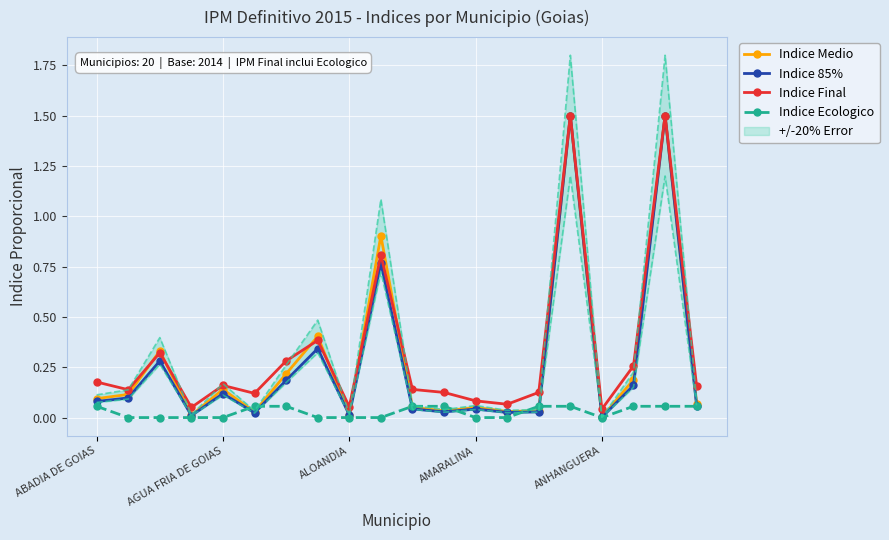

What is the difference between the second highest and minimum values in the Indice 85% series?

1.5